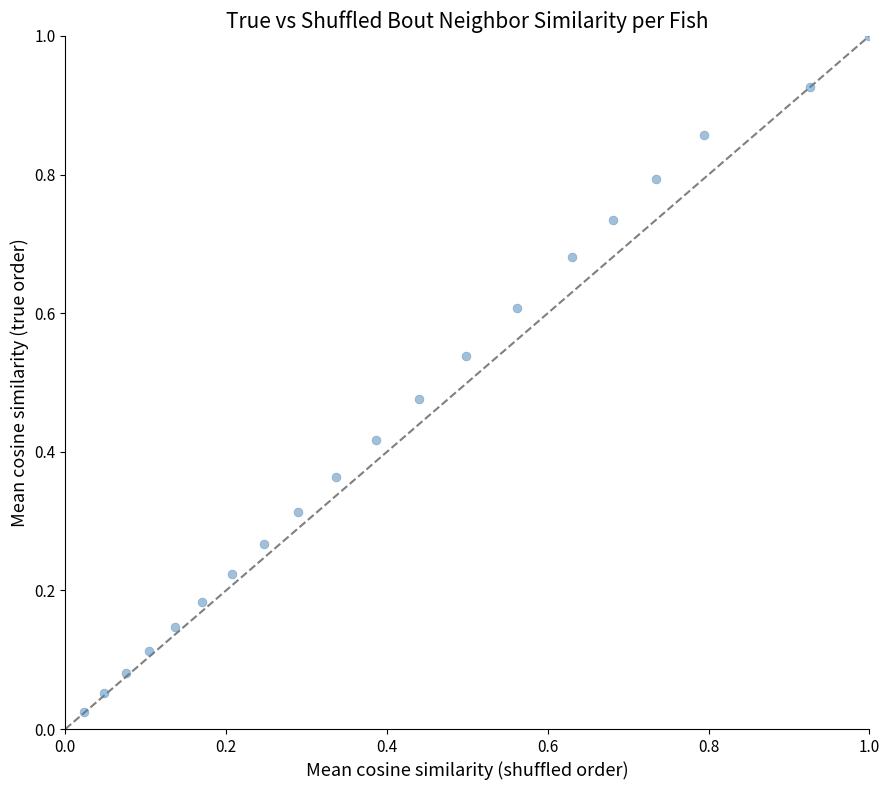

What is the range of X values (max minus min)?

1.0